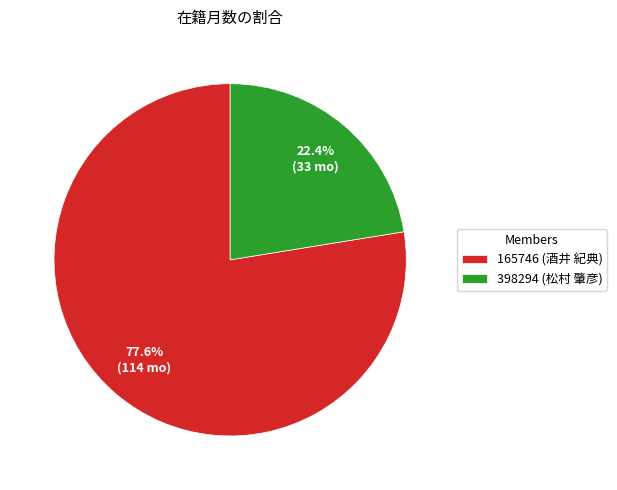

Is it true that 398294 (松村 肇彦) is 32% of the pie?

False